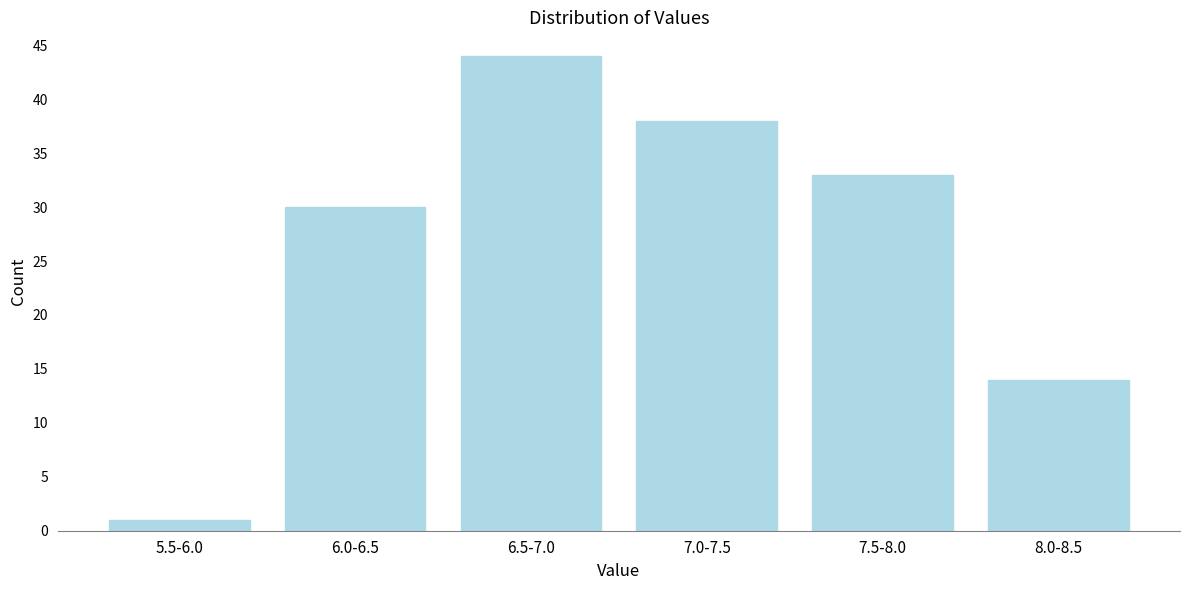

Reading left to right, list all the values displayed in this chart.

1	30	44	38	33	14